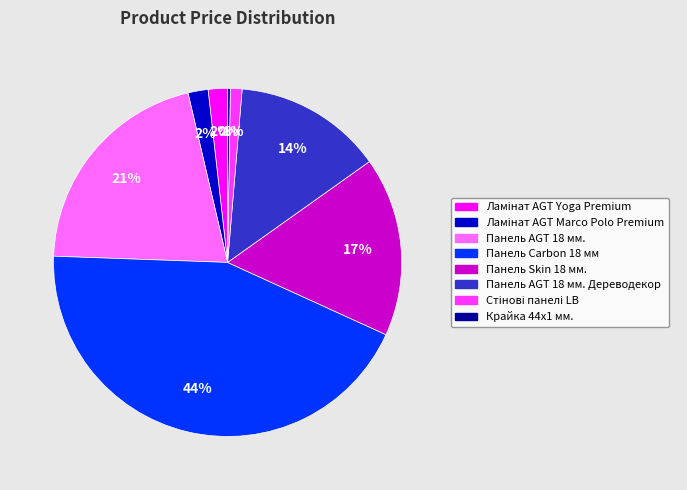

Does any single category account for the majority?

No